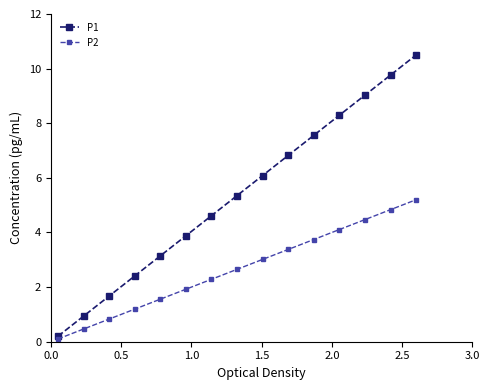

Does the chart display data point markers on the line(s)?

Yes